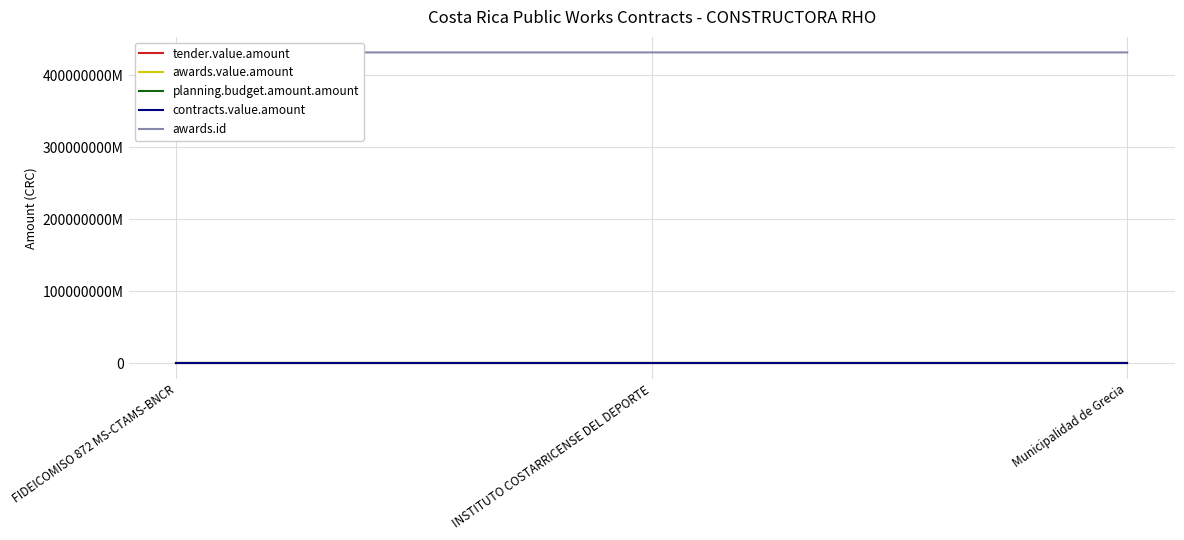

What is the sum of all tender.value.amount values?

167000000